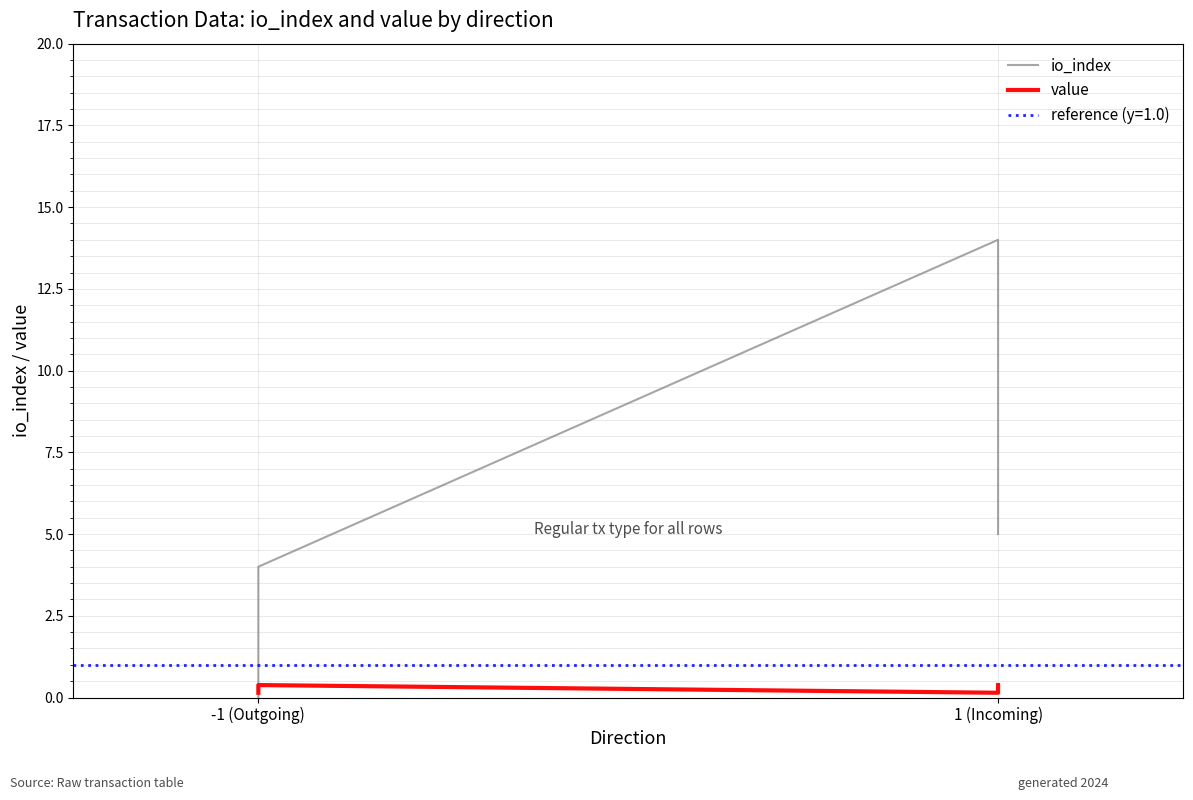

Which series has the largest total across all categories?

io_index